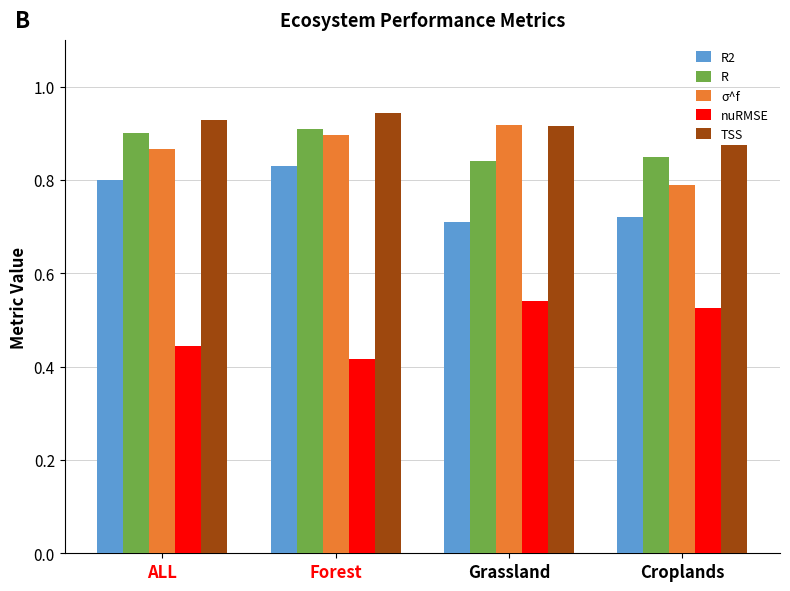

Are the bars grouped side by side (vs. stacked)?

Yes